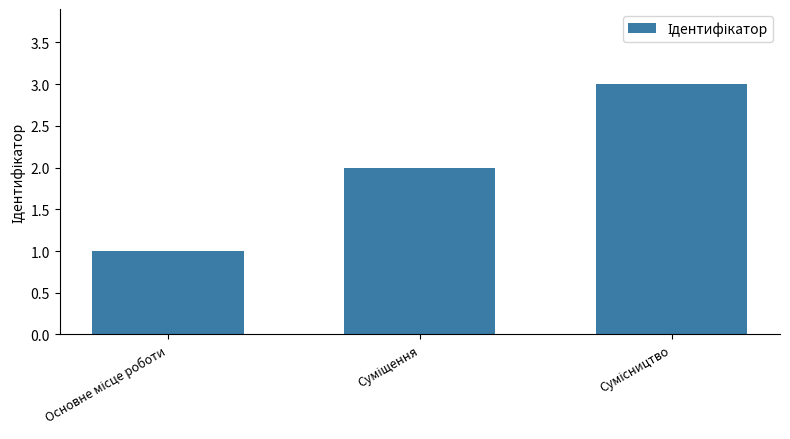

What is the sum of all values?

6